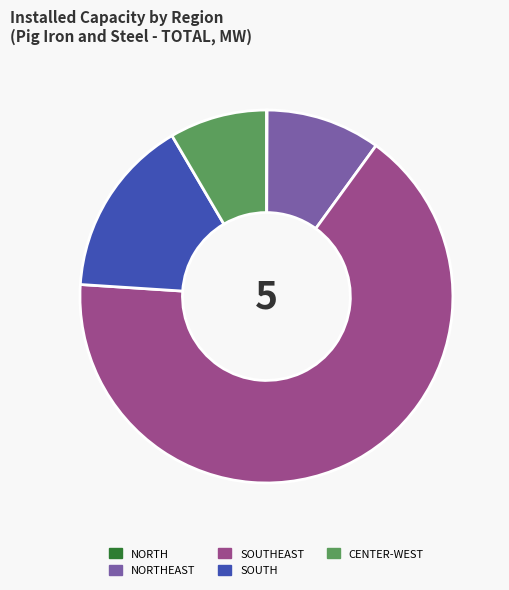

Between SOUTHEAST and SOUTH, which is larger?

SOUTHEAST